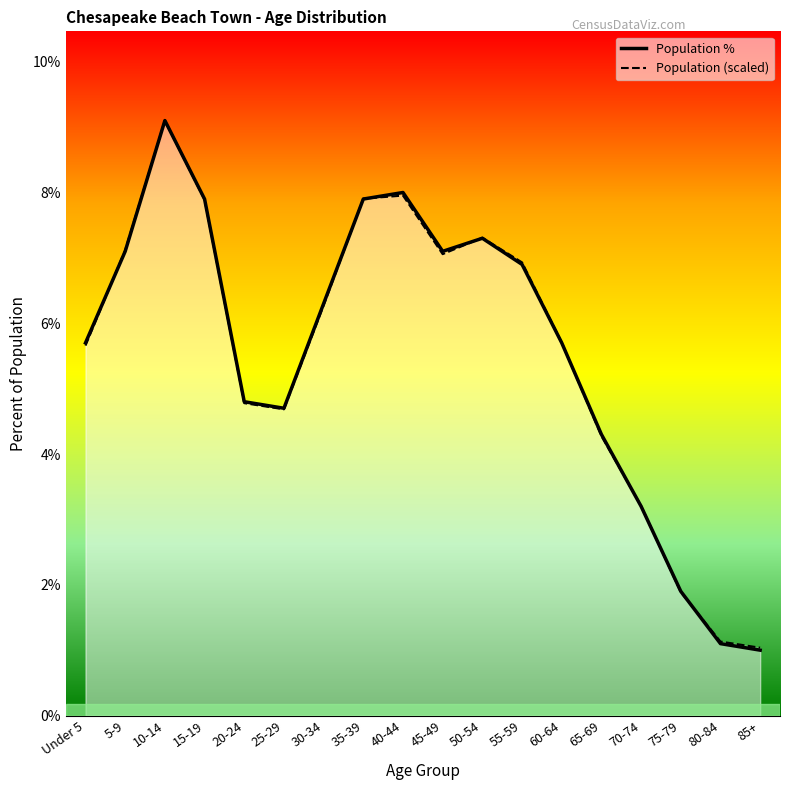

What is the highest value of the Population % series?

0.1